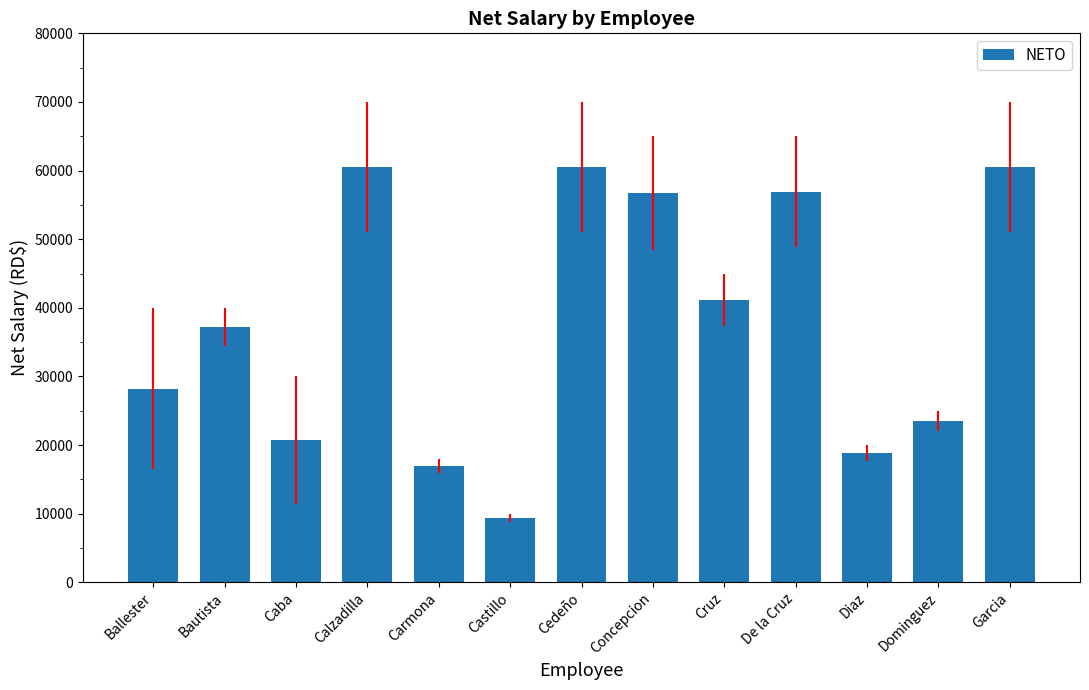

The value at Castillo is 14799.5. True or false?

False